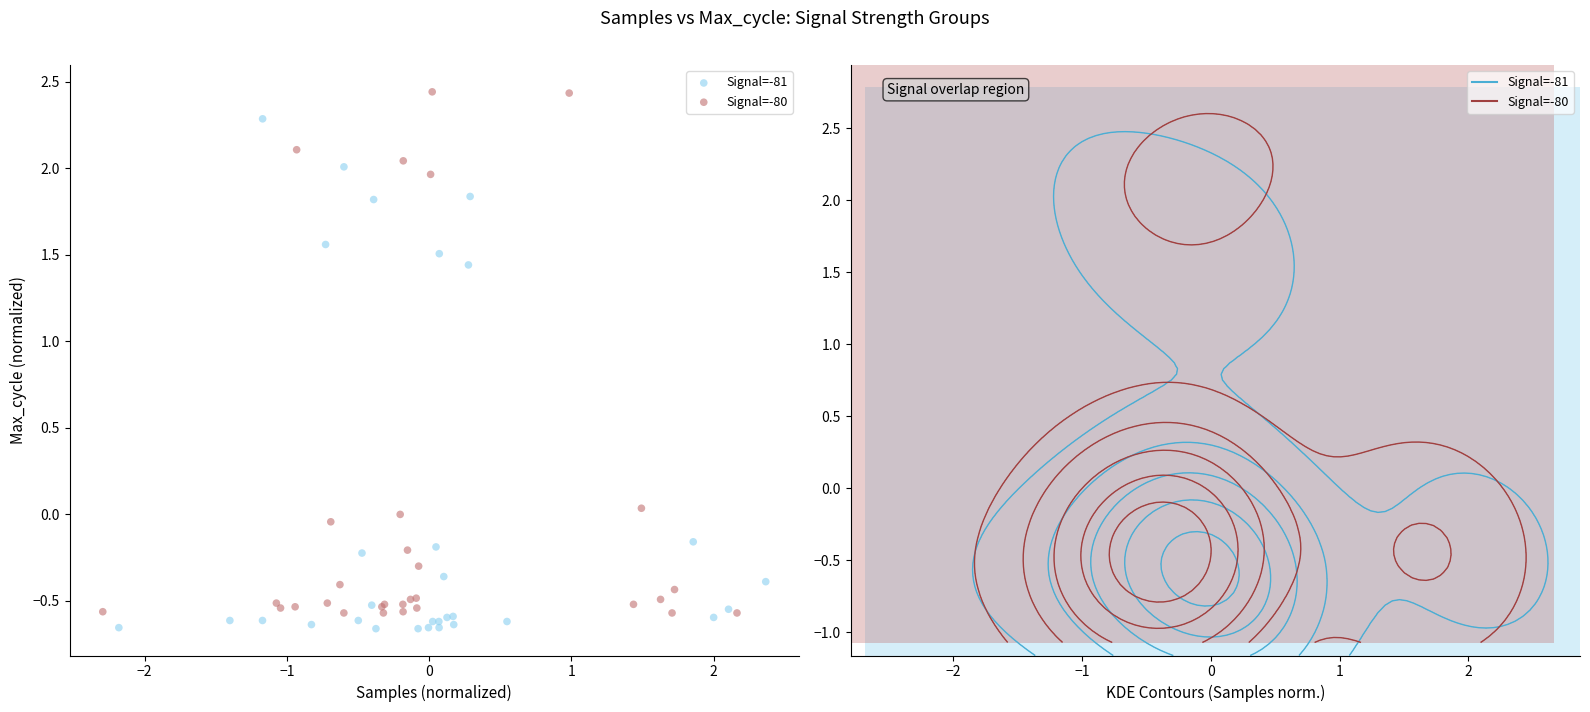

Which series has the largest Y range (max minus min)?

Signal=-80